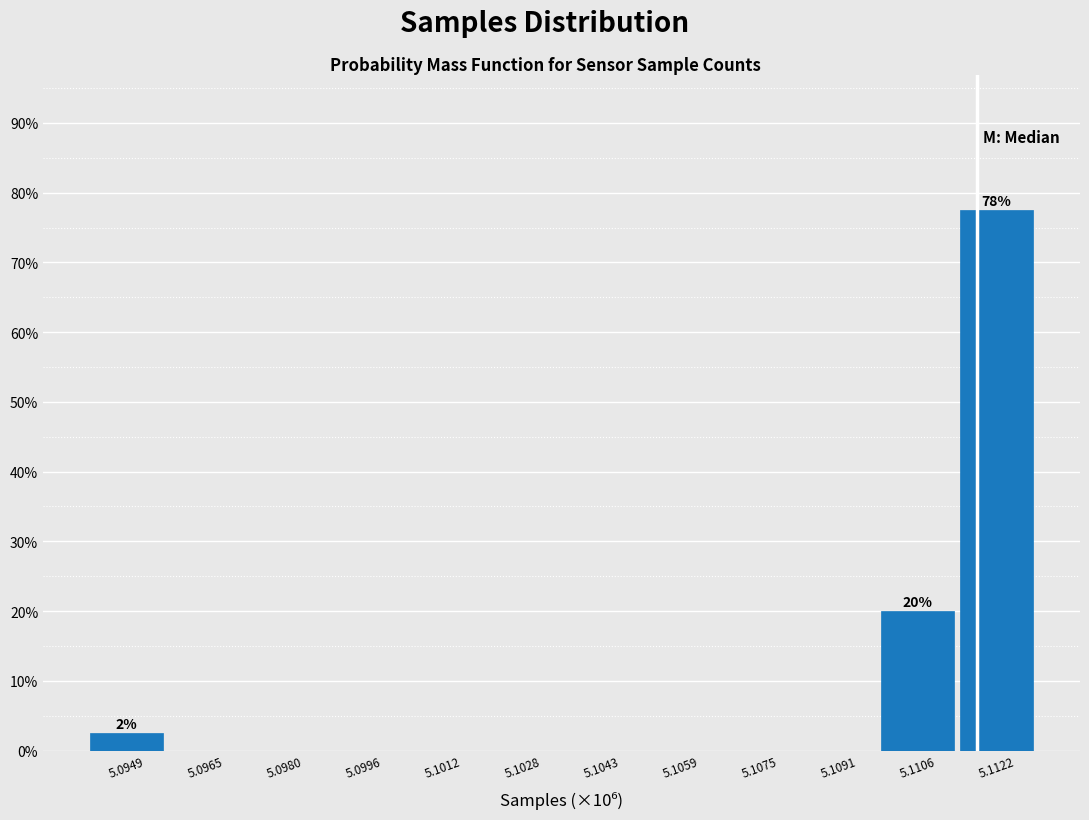

Reading left to right, transcribe all the data shown in this chart.

5.0949=2.5	5.0965=0.0	5.0980=0.0	5.0996=0.0	5.1012=0.0	5.1028=0.0	5.1043=0.0	5.1059=0.0	5.1075=0.0	5.1091=0.0	5.1106=20.0	5.1122=77.5